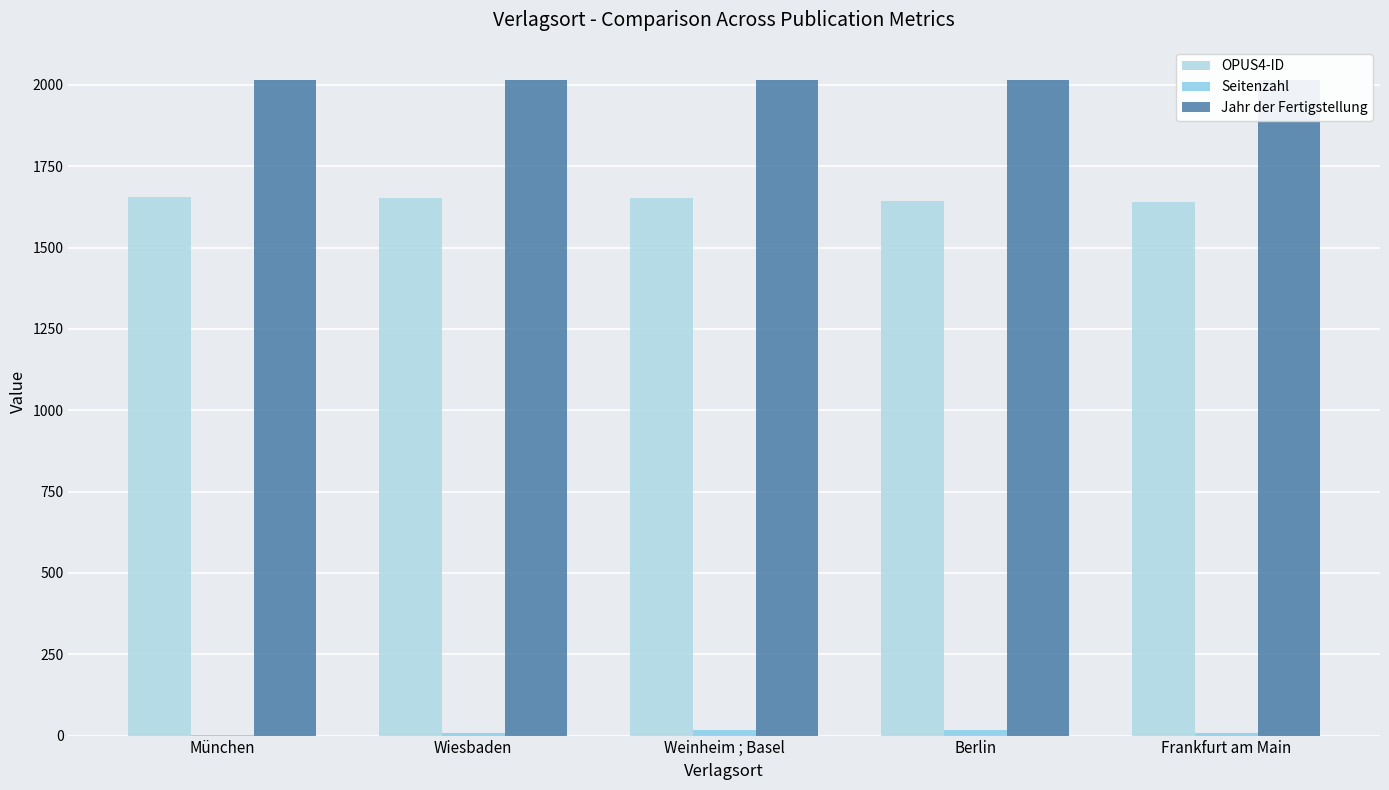

What is the minimum value shown in the chart?

3